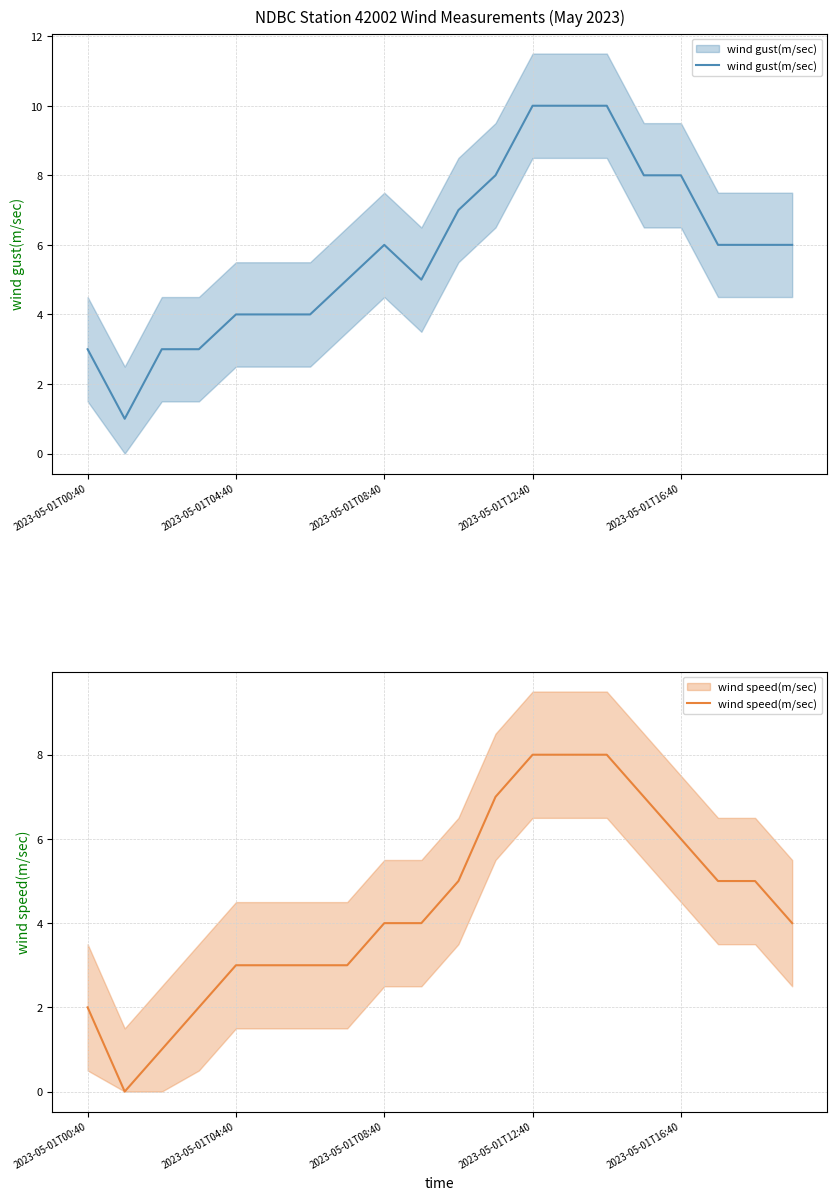

Which series has the largest total across all categories?

wind gust(m/sec)